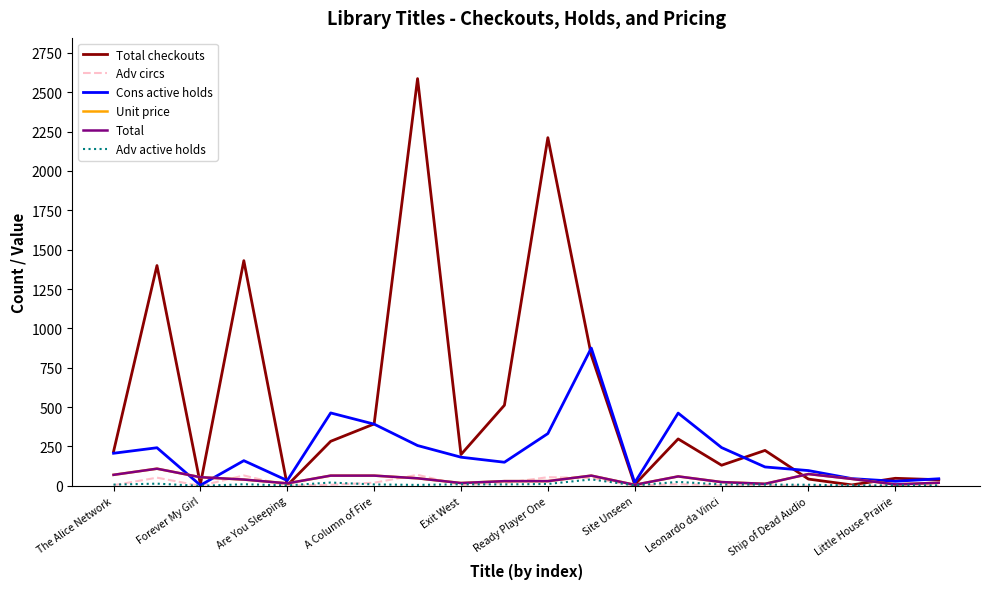

Does the chart display data point markers on the line(s)?

No